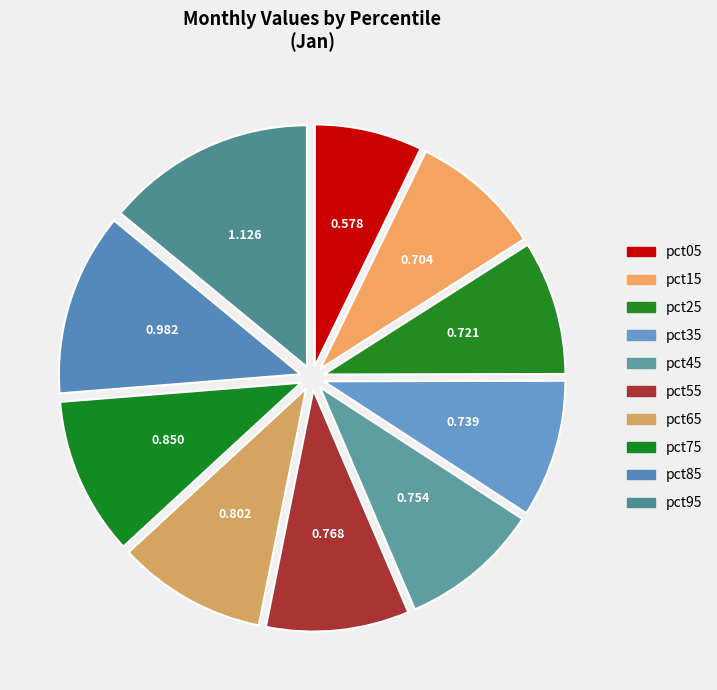

Is there any slice that represents more than half of the pie?

No